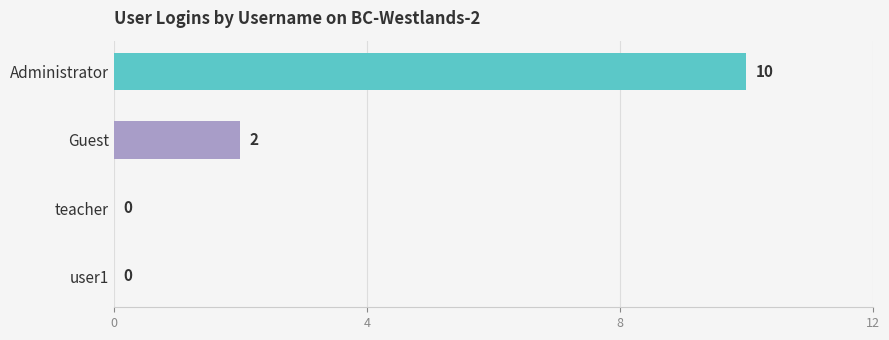

What is the greatest value displayed?

10